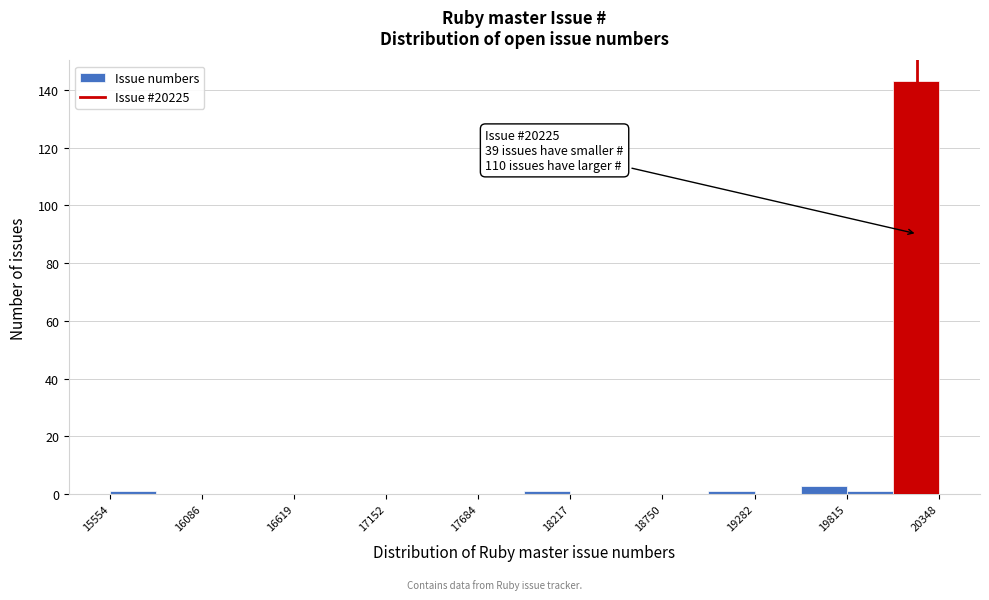

Around what value on the x-axis is the tallest bar? Give the approximate position of its centre, as read against the axis.

20200